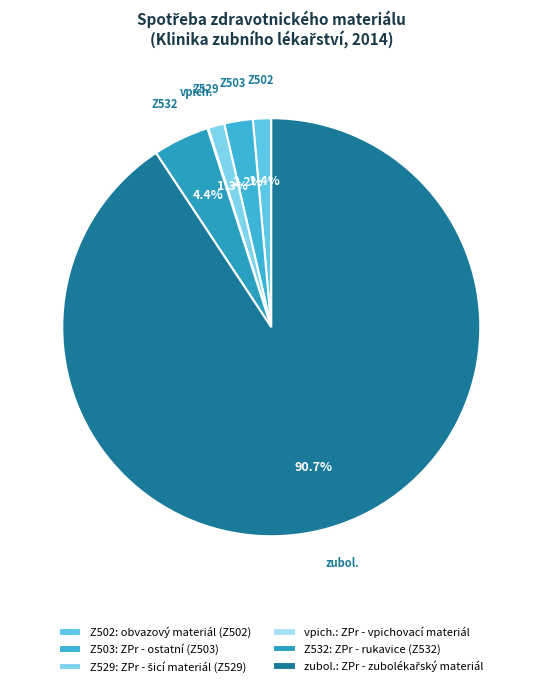

Count the number of slices in the pie.

6